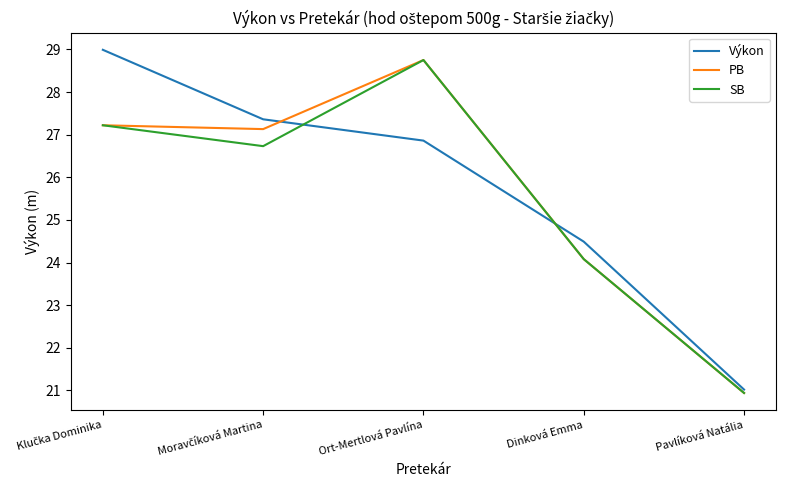

How many categories are shown in the chart?

5